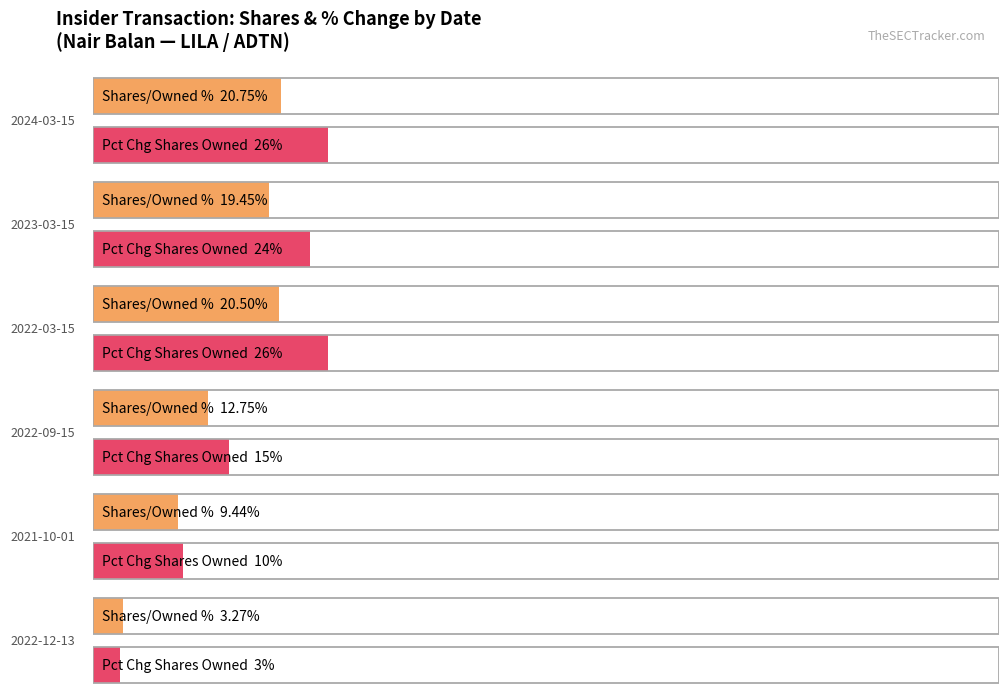

Which category has the highest value in the sharesOwnedFollowingTransaction series?

2024-03-15